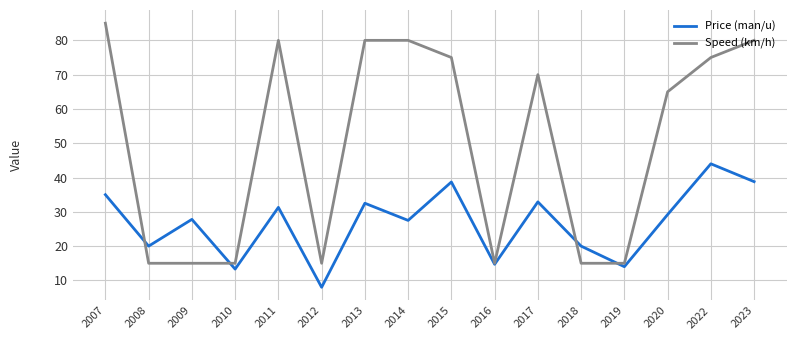

What is the greatest value displayed?

85.0